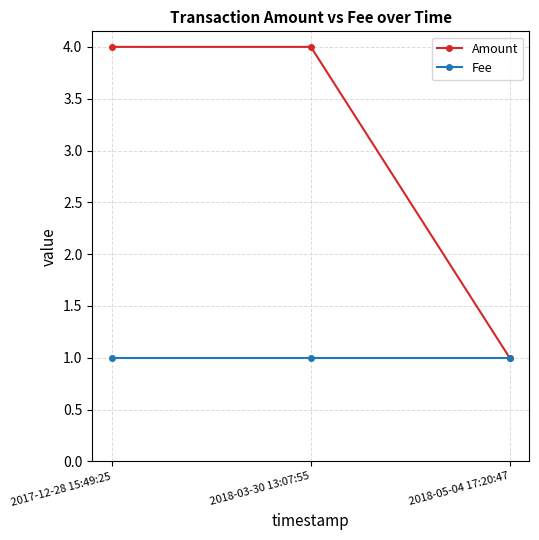

How many lines are shown in the chart?

2